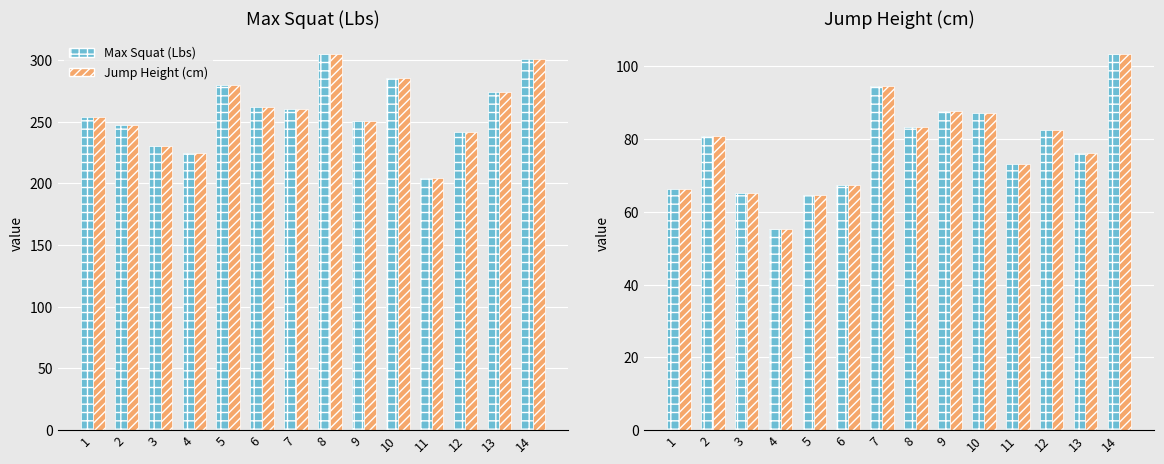

Rank the series at 14 from lowest to highest value.

Max Squat (Lbs), Jump Height (cm)